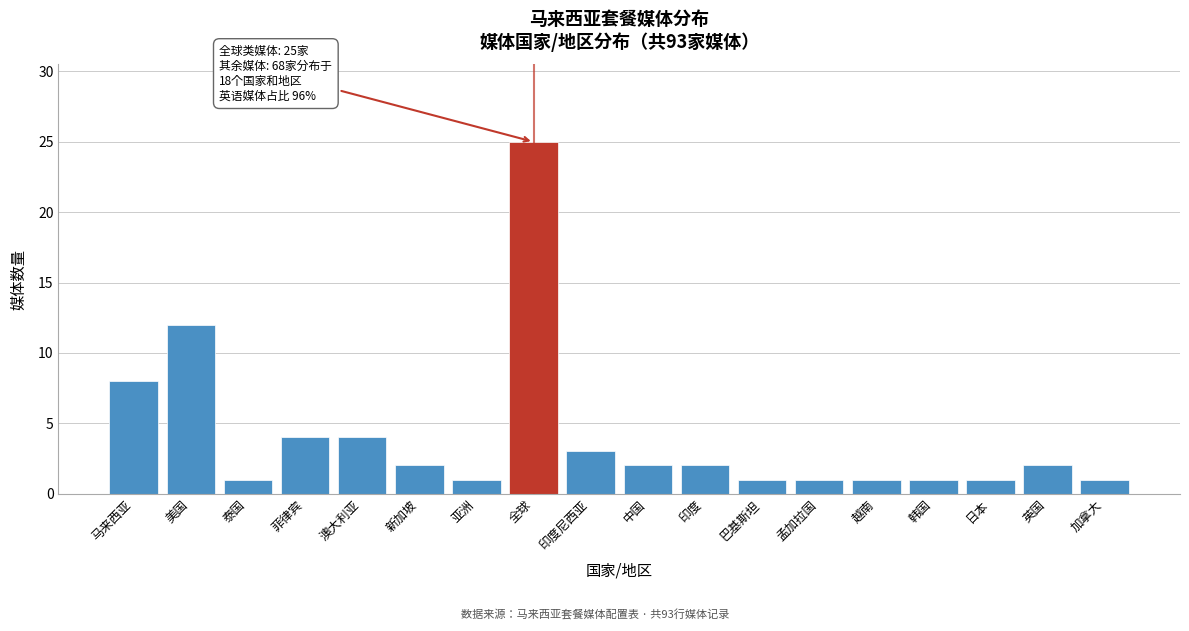

Reading left to right, what are all the values shown in this chart?

马来西亚=8	美国=12	泰国=1	菲律宾=4	澳大利亚=4	新加坡=2	亚洲=1	全球=25	印度尼西亚=3	中国=2	印度=2	巴基斯坦=1	孟加拉国=1	越南=1	韩国=1	日本=1	英国=2	加拿大=1